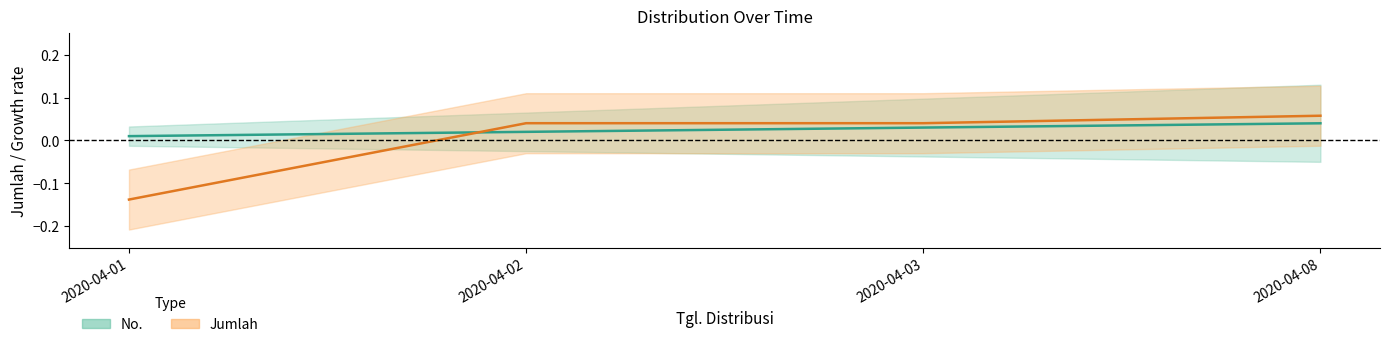

Rank the series by their average value, from lowest to highest.

Jumlah, No.